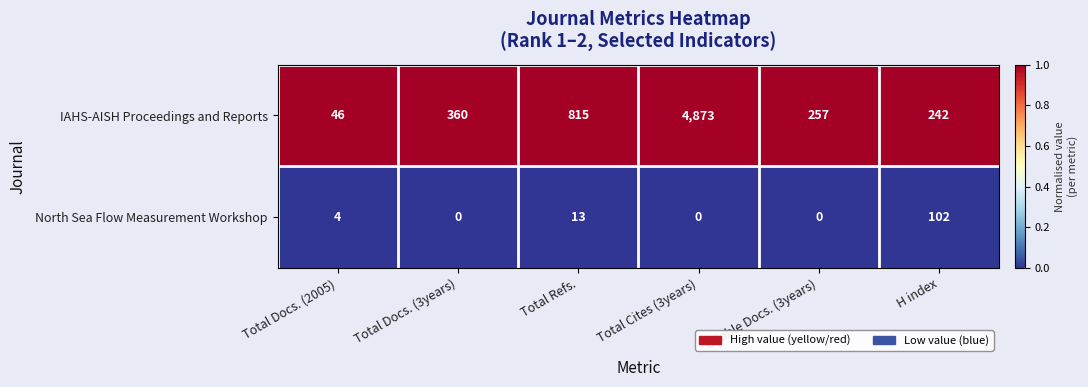

The value of North Sea Flow Measurement Workshop at H index is 102. True or false?

True